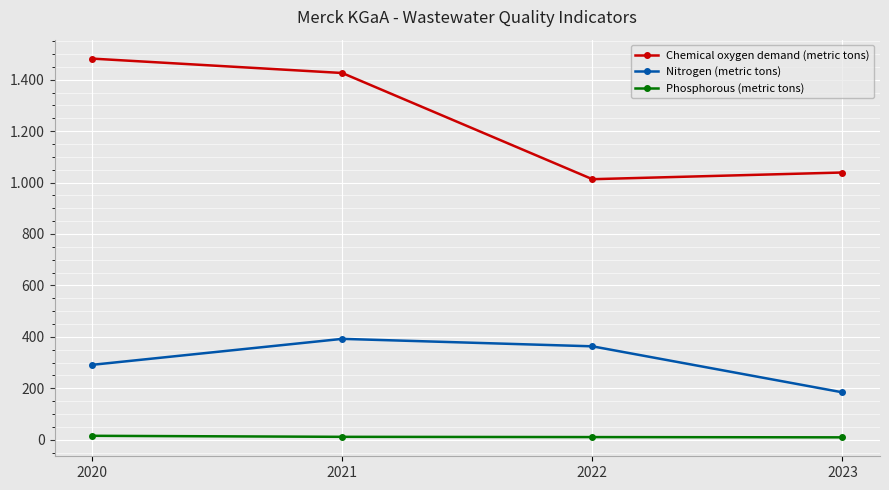

Does the chart have visible grid lines?

Yes